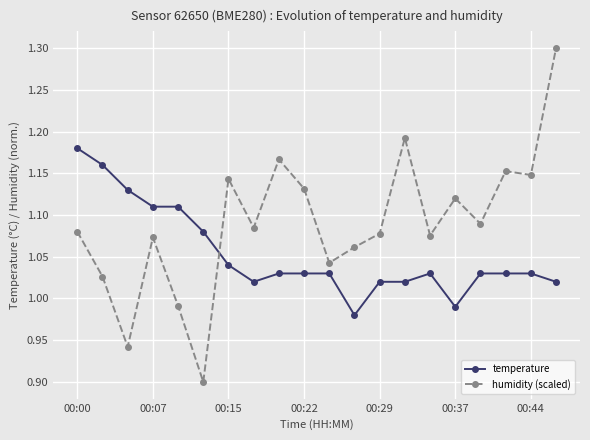

What is the maximum value for humidity (scaled)?

1.3